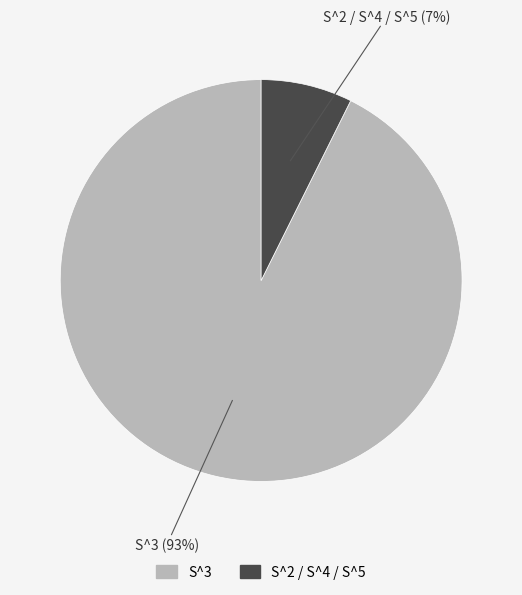

To the nearest percent, what is the average slice percentage?

50%